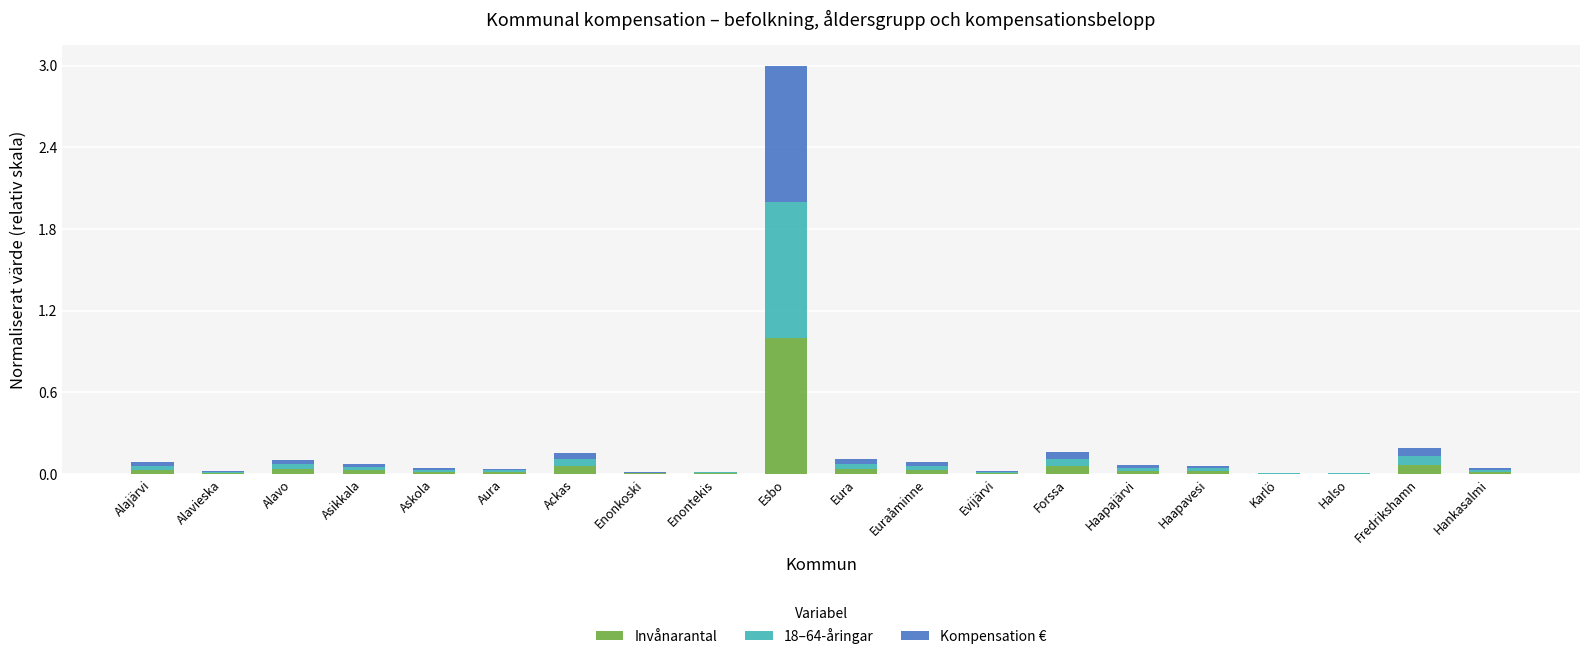

What is the sum of all Invånarantal values?

1.5